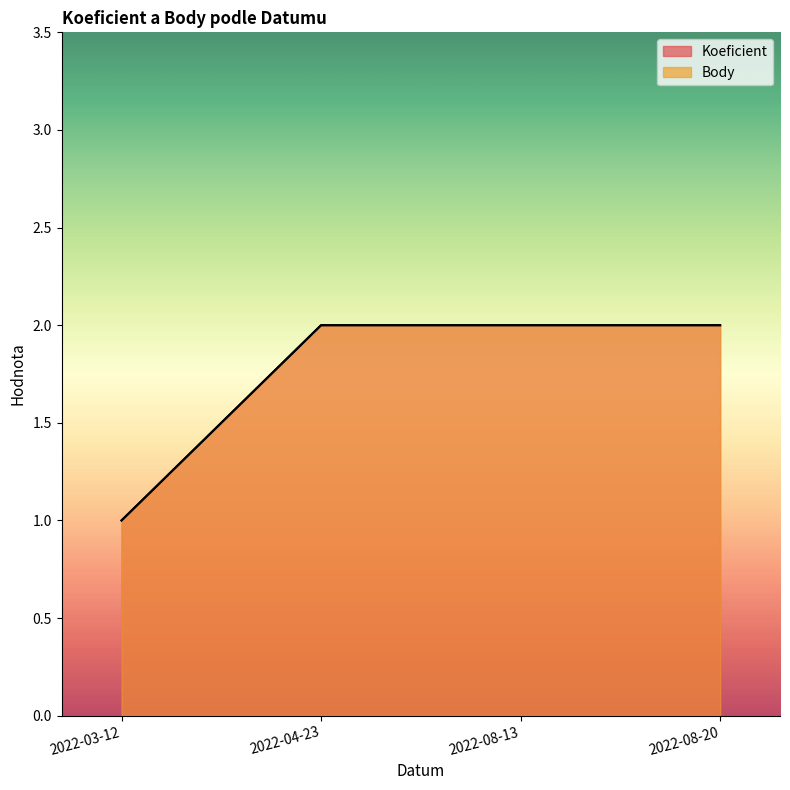

What are all the series names shown in the legend?

Koeficient, Body